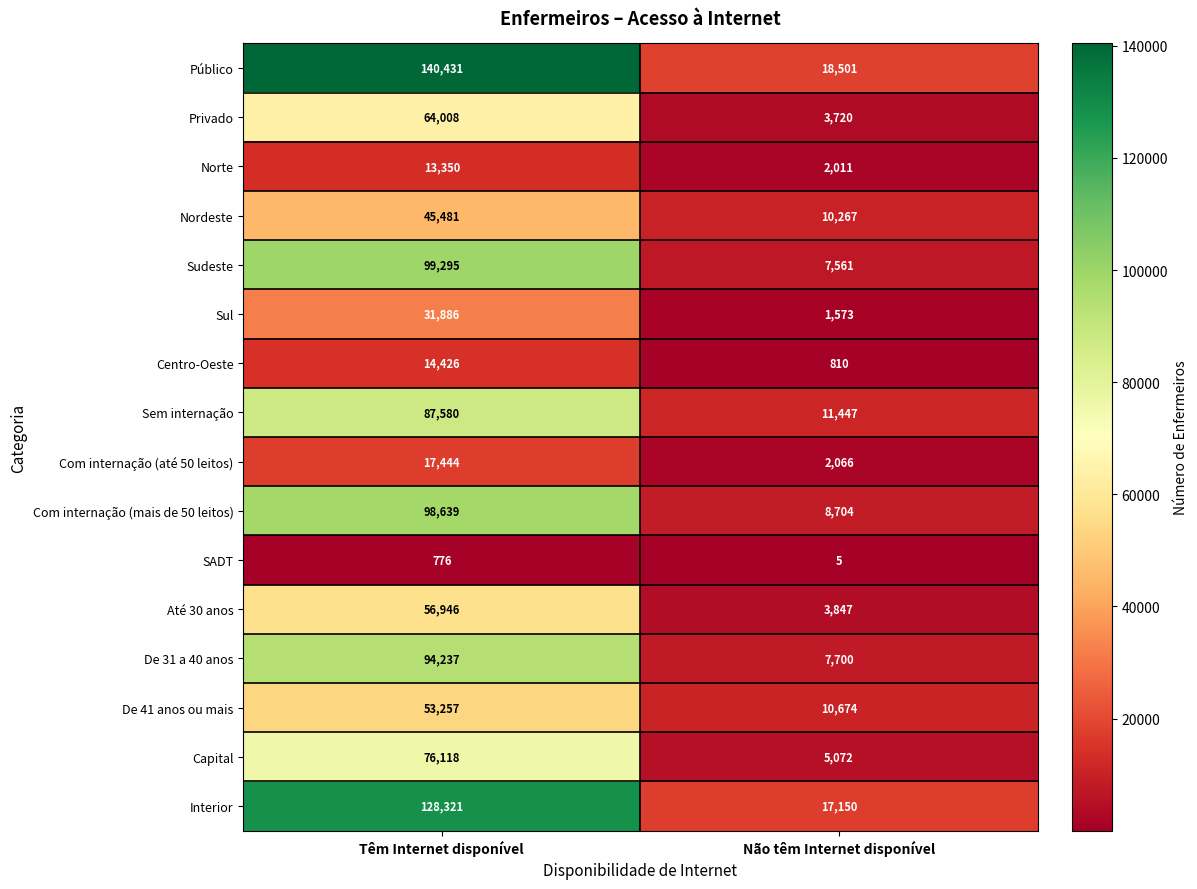

List the series in order of their peak value, lowest first.

SADT, Norte, Centro-Oeste, Com internação (até 50 leitos), Sul, Nordeste, De 41 anos ou mais, Até 30 anos, Privado, Capital, Sem internação, De 31 a 40 anos, Com internação (mais de 50 leitos), Sudeste, Interior, Público